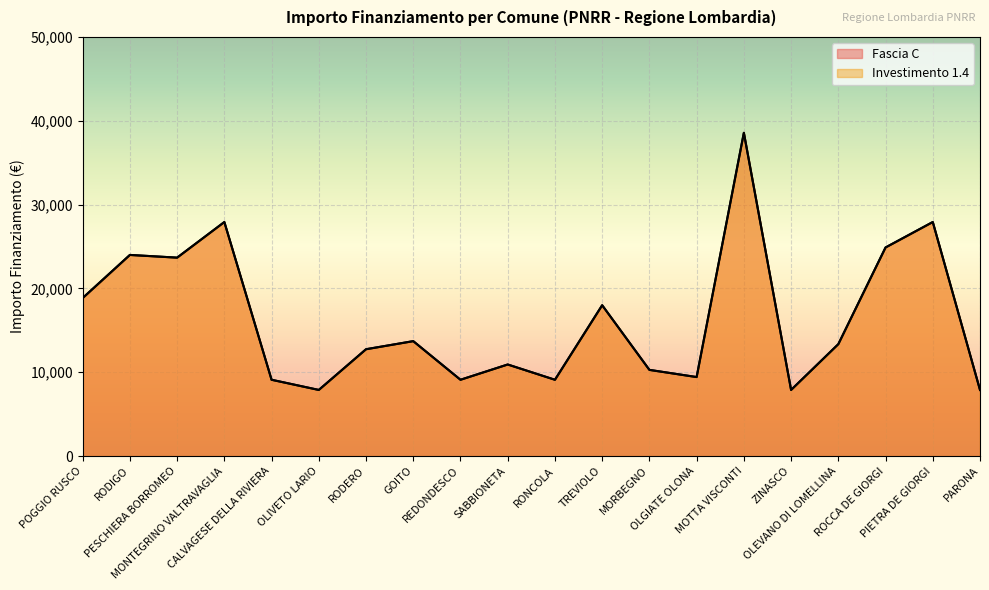

Where does the Investimento 1.4 series first go above 13354?

POGGIO RUSCO